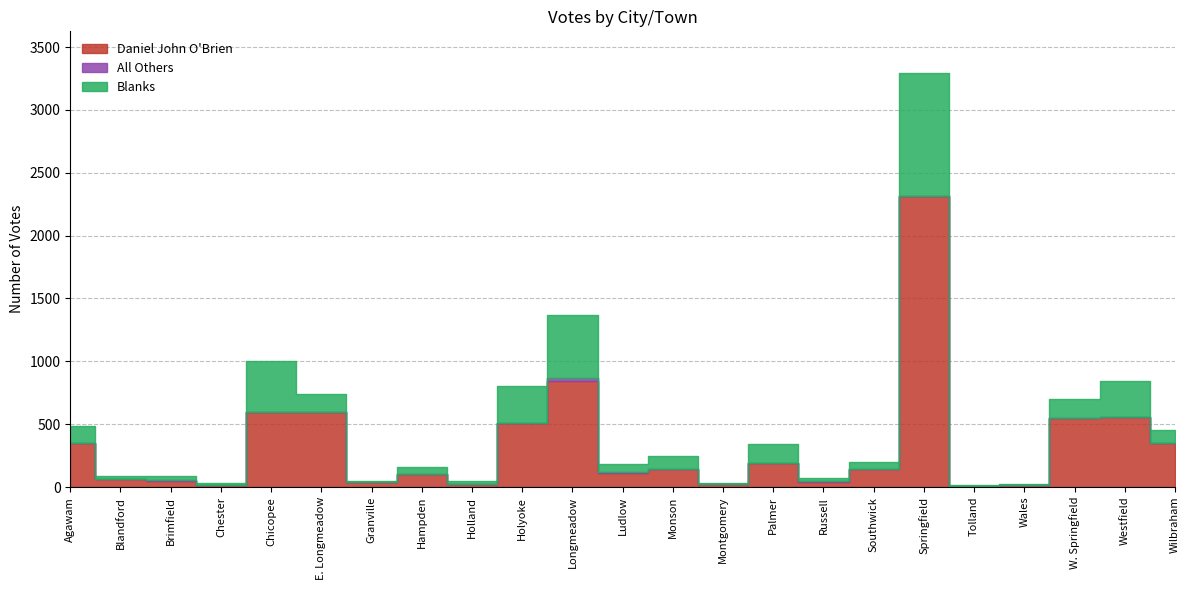

Which category has the highest value across all series?

Springfield